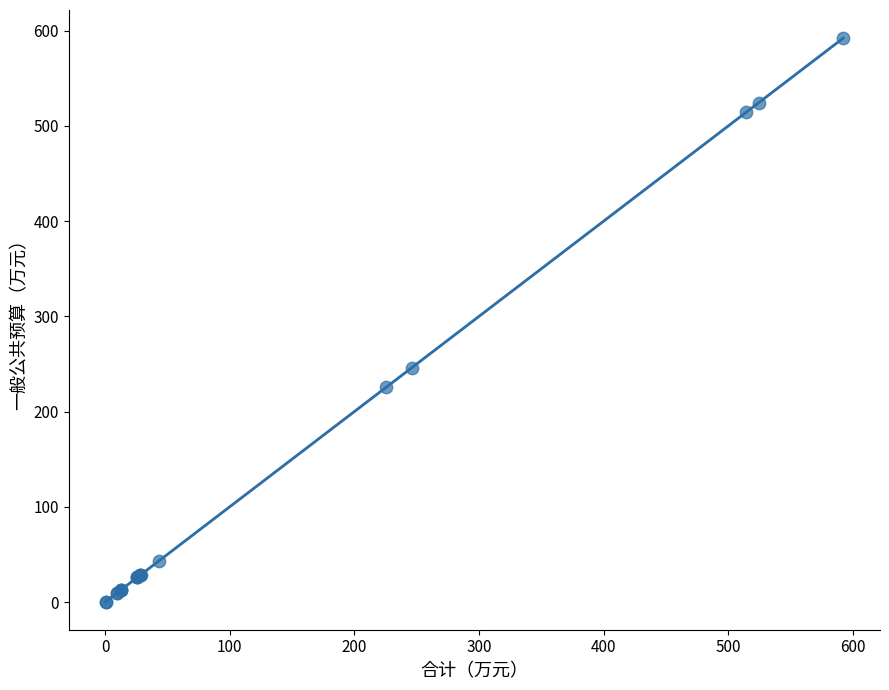

What Y value in the scatter plot is closest to 296?

246.0